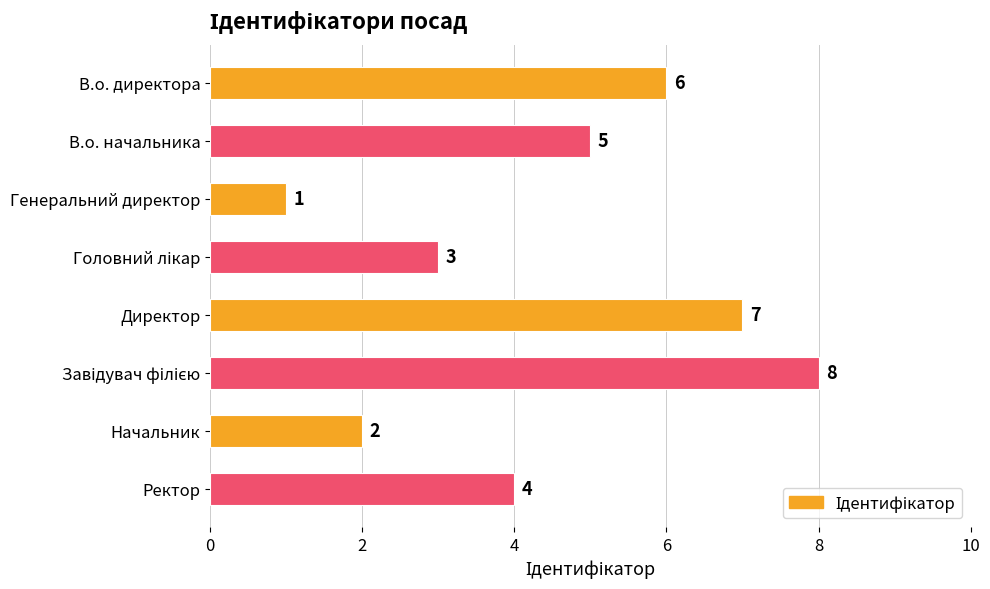

Where is the data nearest to the value 4?

Ректор